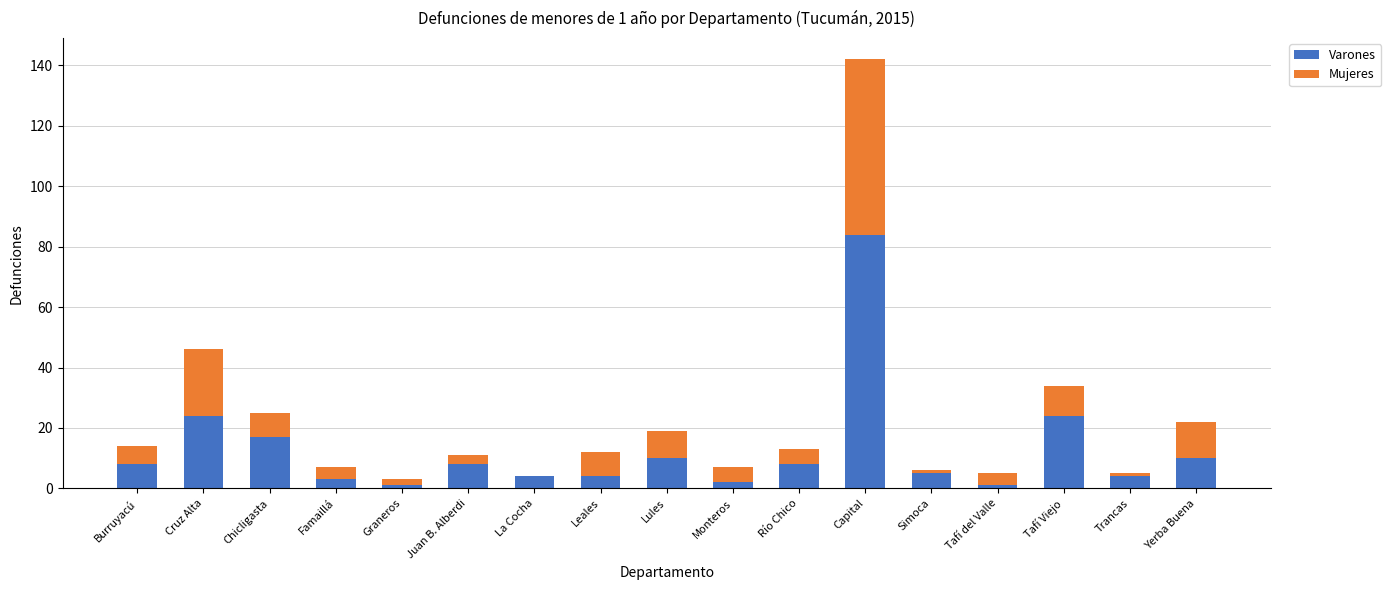

How many data points does each series have?

17